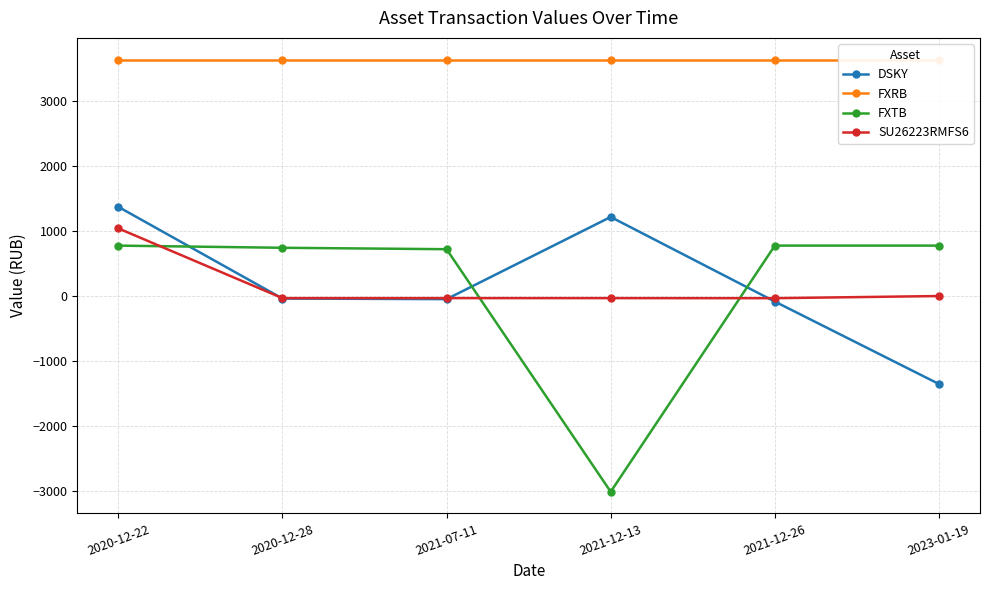

Read the DSKY value at 2021-12-26.

-90.0